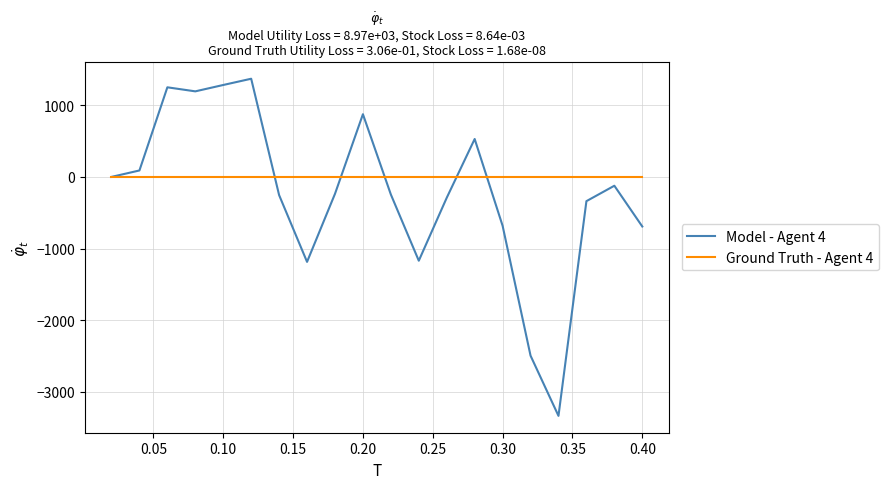

Rank the series by their average value, from highest to lowest.

Ground Truth - Agent 4, Model - Agent 4